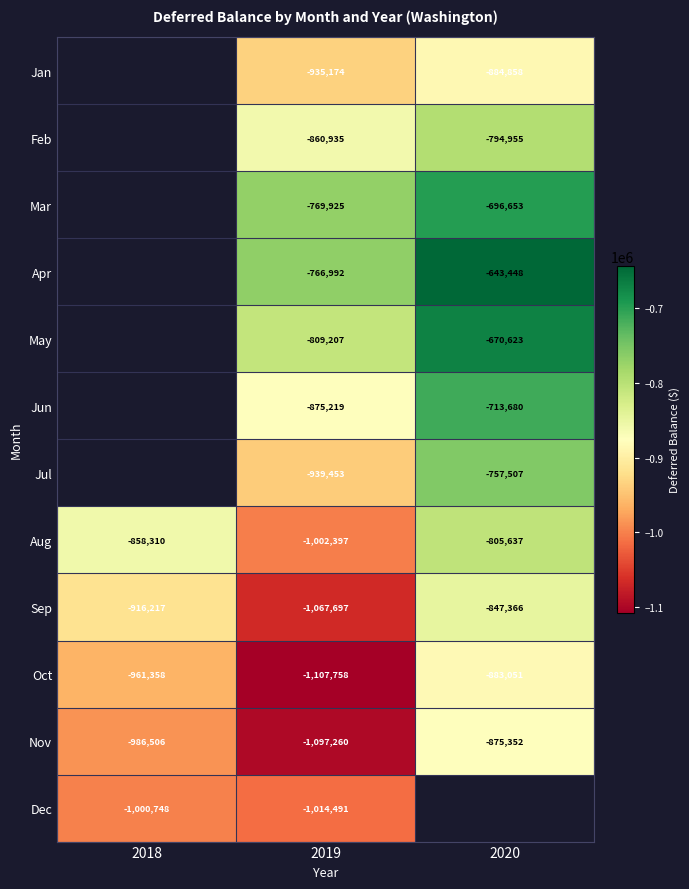

Rank the series at 2020 from lowest to highest value.

Jan, Oct, Nov, Sep, Aug, Feb, Jul, Jun, Mar, May, Apr, Dec